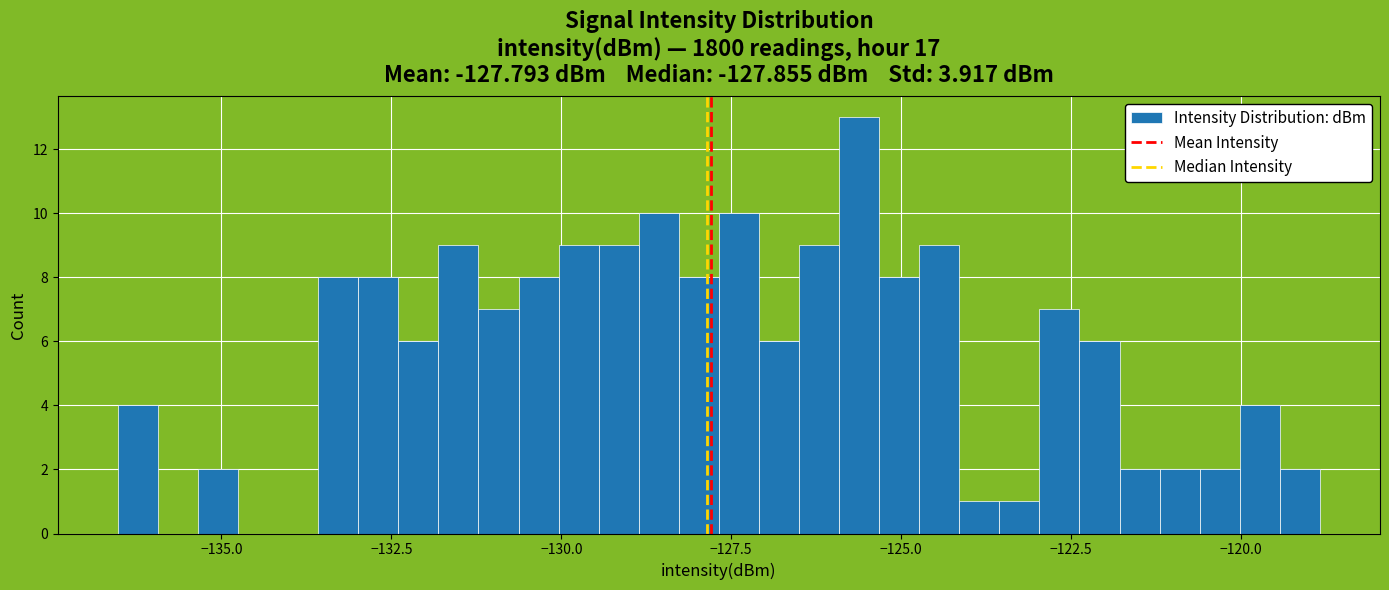

Around what value on the x-axis is the tallest bar? Give the approximate position of its centre, as read against the axis.

-125.5